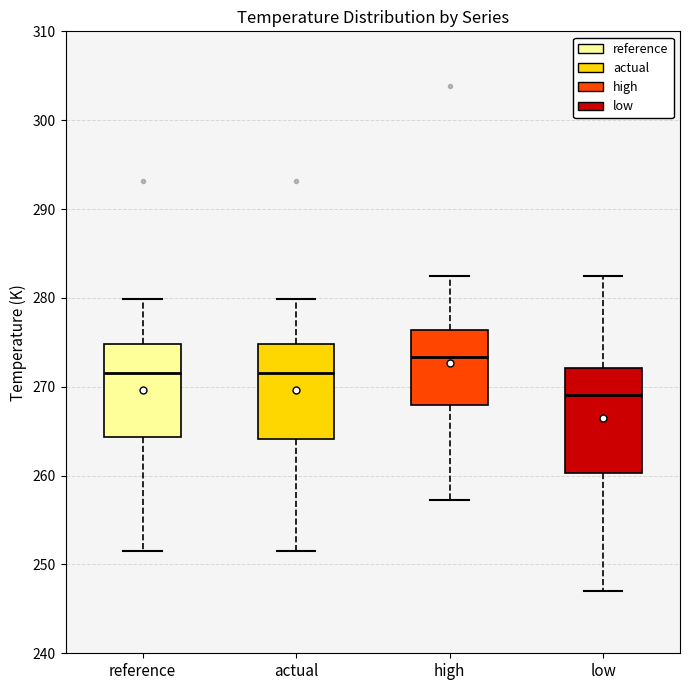

Reading left to right, transcribe this box plot: for each box, give where its median line is, the range the box spans, and where its two whiskers end, as read against the y-axis. The values are not printed on the chart, so give them approximately, as read against the axis.

reference: median 272, box 264 to 275, whiskers 251 to 280
actual: median 272, box 264 to 275, whiskers 251 to 280
high: median 273, box 268 to 276, whiskers 257 to 282
low: median 269, box 260 to 272, whiskers 247 to 282